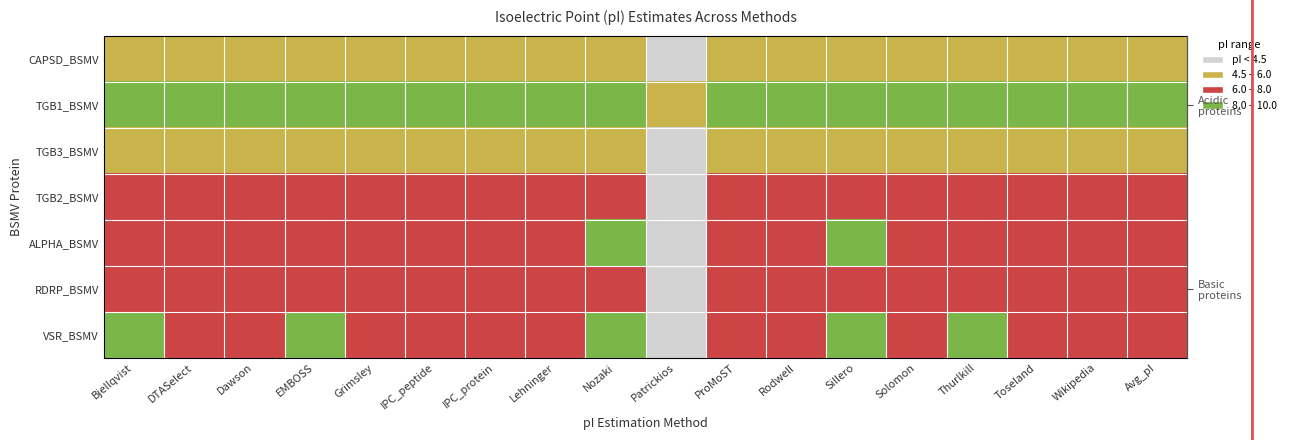

The value of CAPSD_BSMV at DTASelect is 3.0. True or false?

False